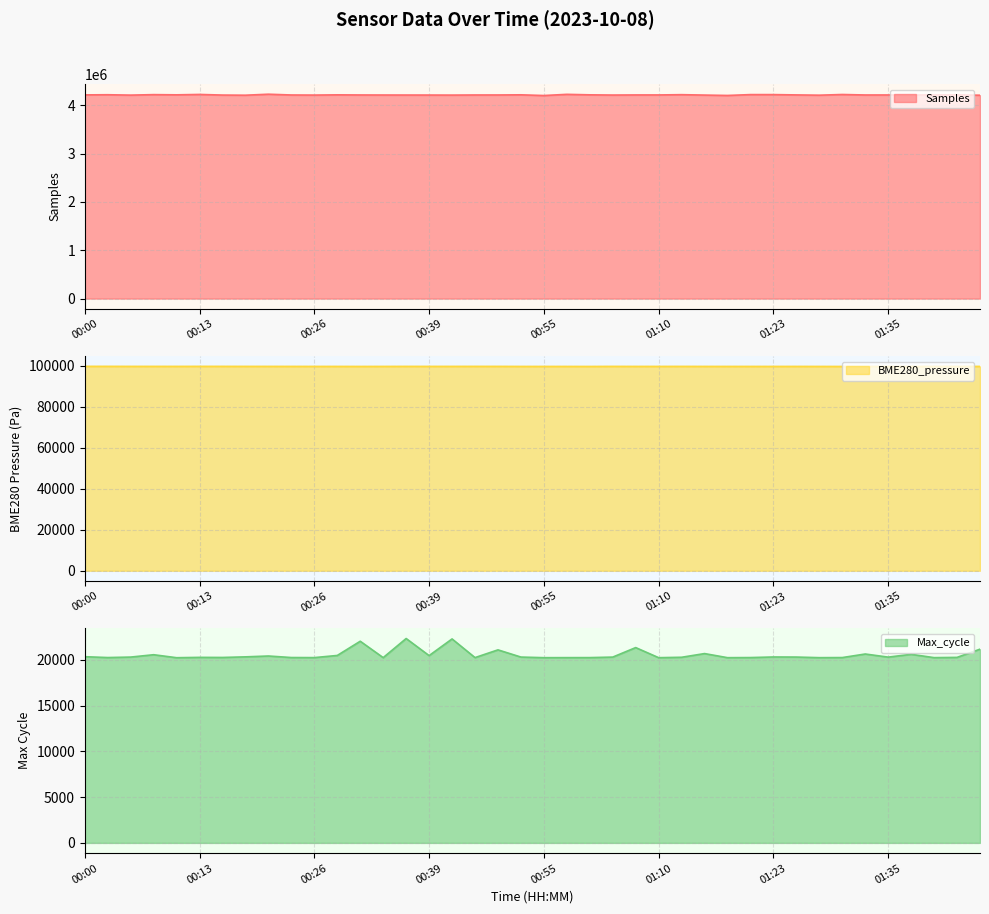

What is the minimum value for Samples?

4200727